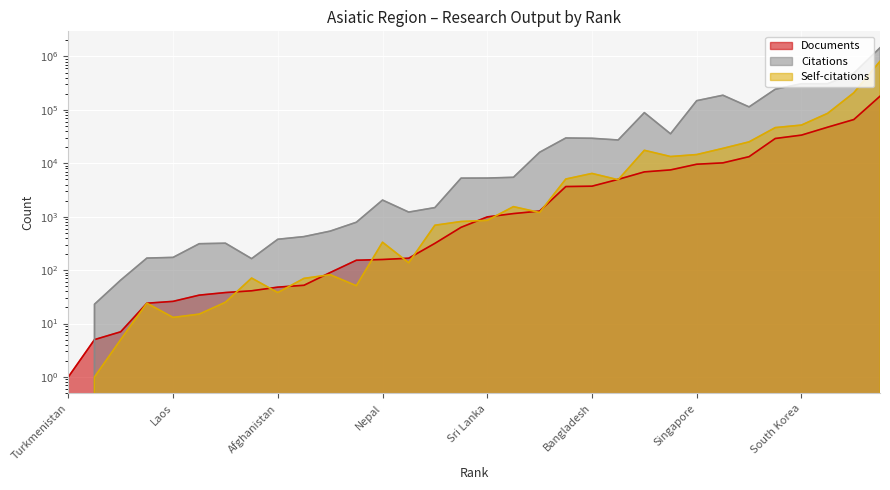

Reading left to right, list all the values displayed in this chart.

Documents: 1	5	7	24	26	34	38	41	48	52	90	153	158	167	317	633	991	1144	1274	3668	3729	5002	6904	7521	9607	10184	13311	29139	33701	47445	65972	180255
Citations: 0	23	65	168	173	312	319	164	378	424	537	787	2049	1220	1481	5273	5289	5468	16092	29774	29387	27308	88844	35644	148731	188015	113752	243525	309103	309096	485613	1454214
Self-citations: 0	1	5	24	13	15	25	71	38	70	82	51	333	137	692	813	854	1543	1199	5073	6457	4925	17509	13386	14572	19023	25189	46586	51945	86136	209170	812877